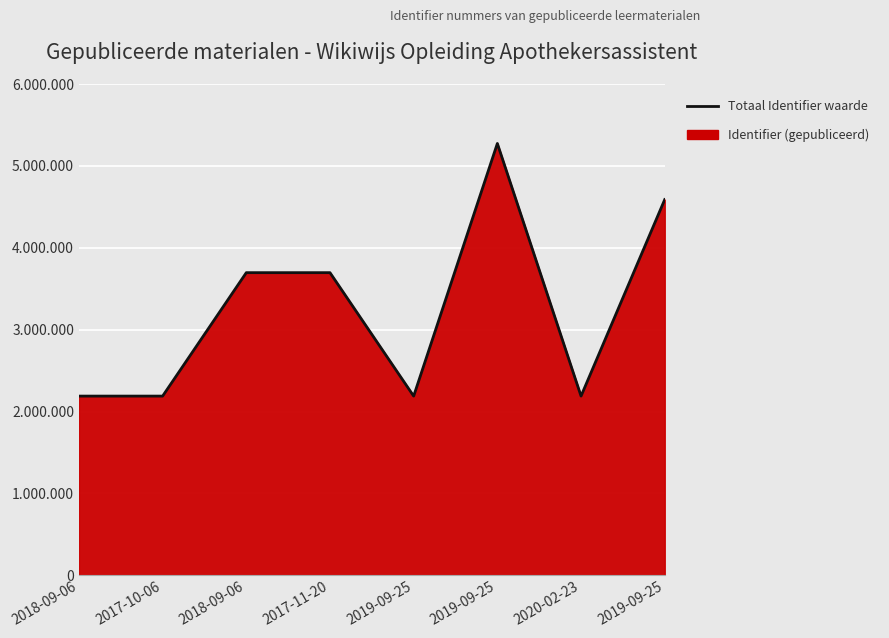

Is it true that the value at 2018-09-06 is 1409300?

False